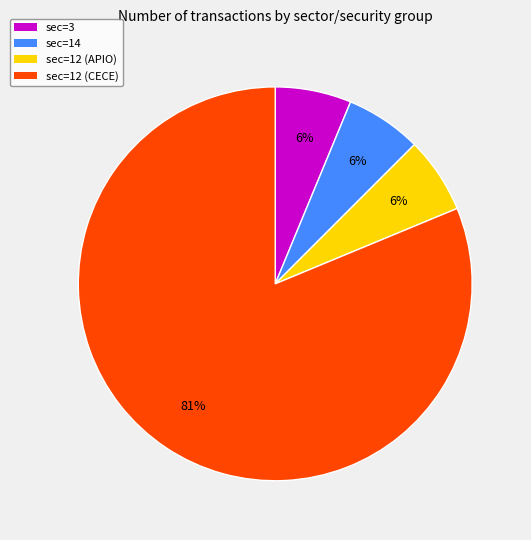

The sec=12 (APIO) slice represents 6% of the pie. True or false?

True